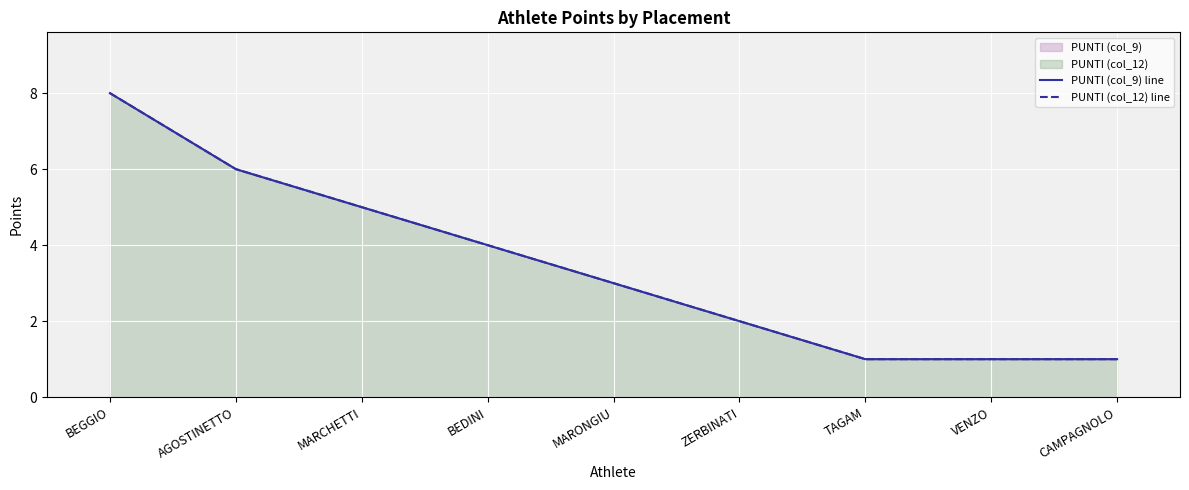

True or false: PUNTI (col_12) line has more than 0 points higher than both neighbors.

False